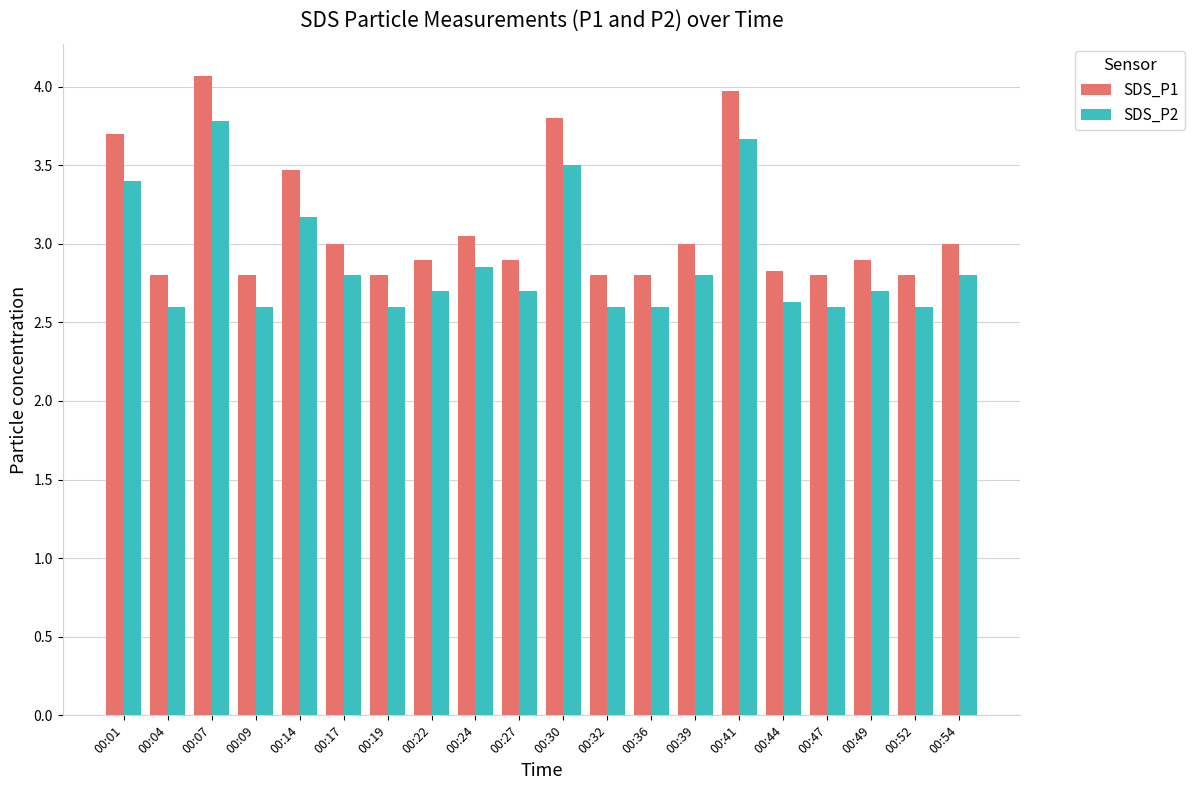

Rank the series at 00:19 from highest to lowest value.

SDS_P1, SDS_P2